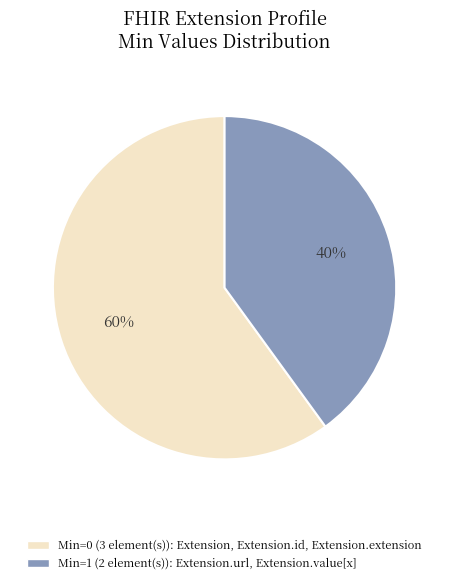

To the nearest percent, what is the difference between the largest and smallest slice percentages?

20%